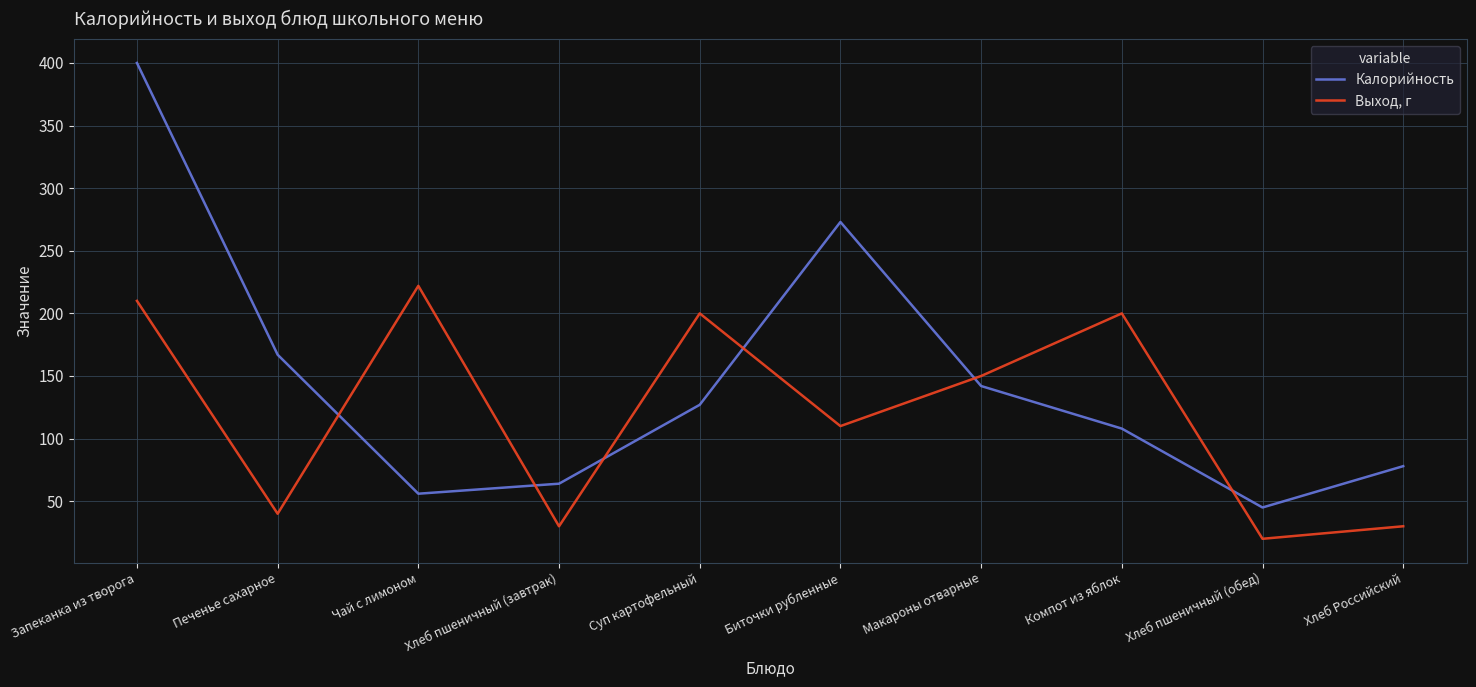

Where is Калорийность nearest to the value 222?

Биточки рубленные